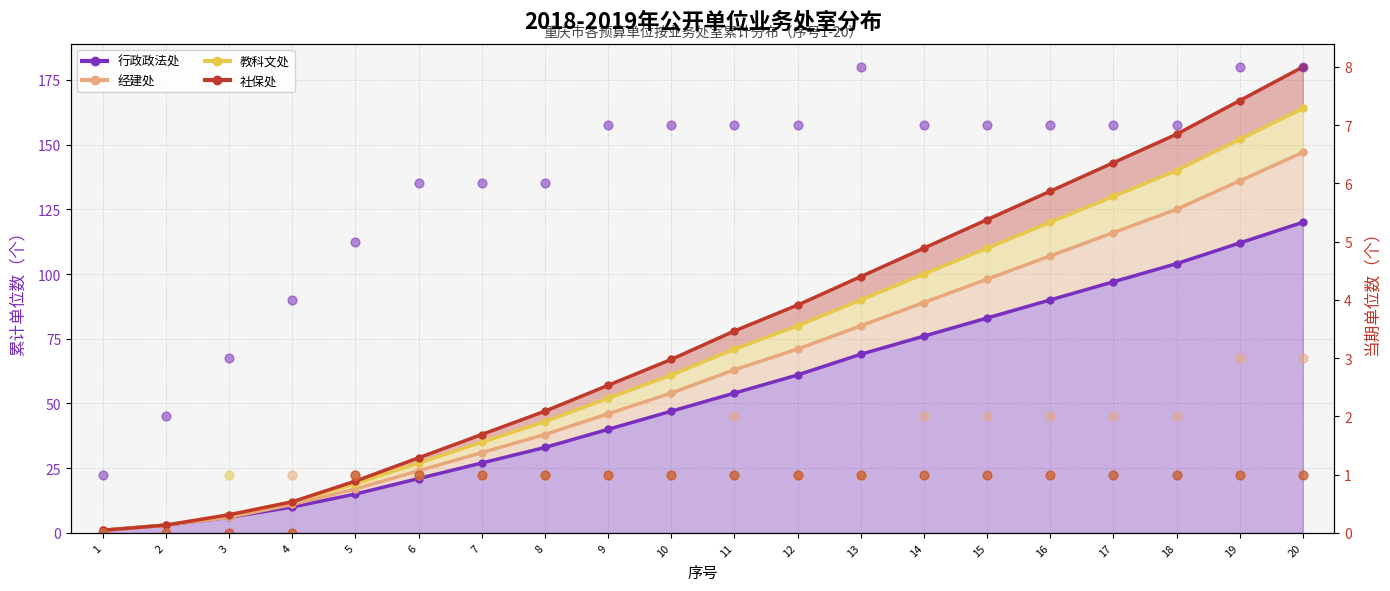

Which series reaches the minimum Y coordinate?

行政政法处